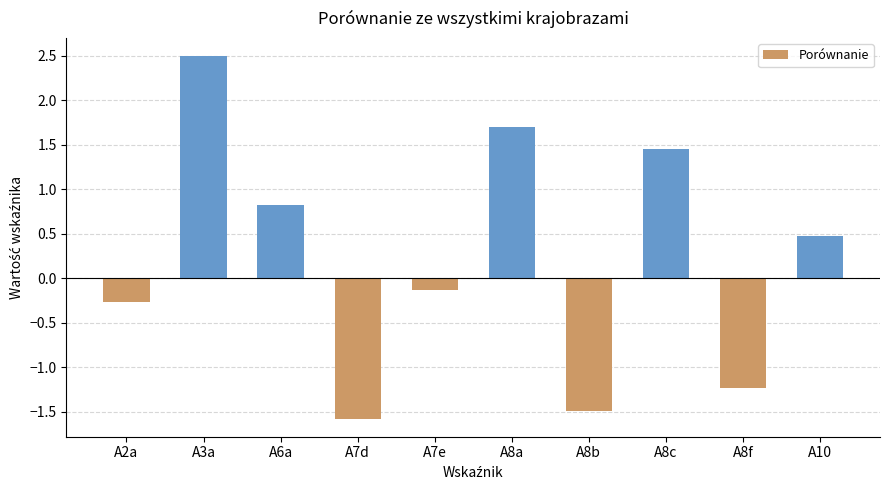

What is the label of the 8th bar from the left?

A8c